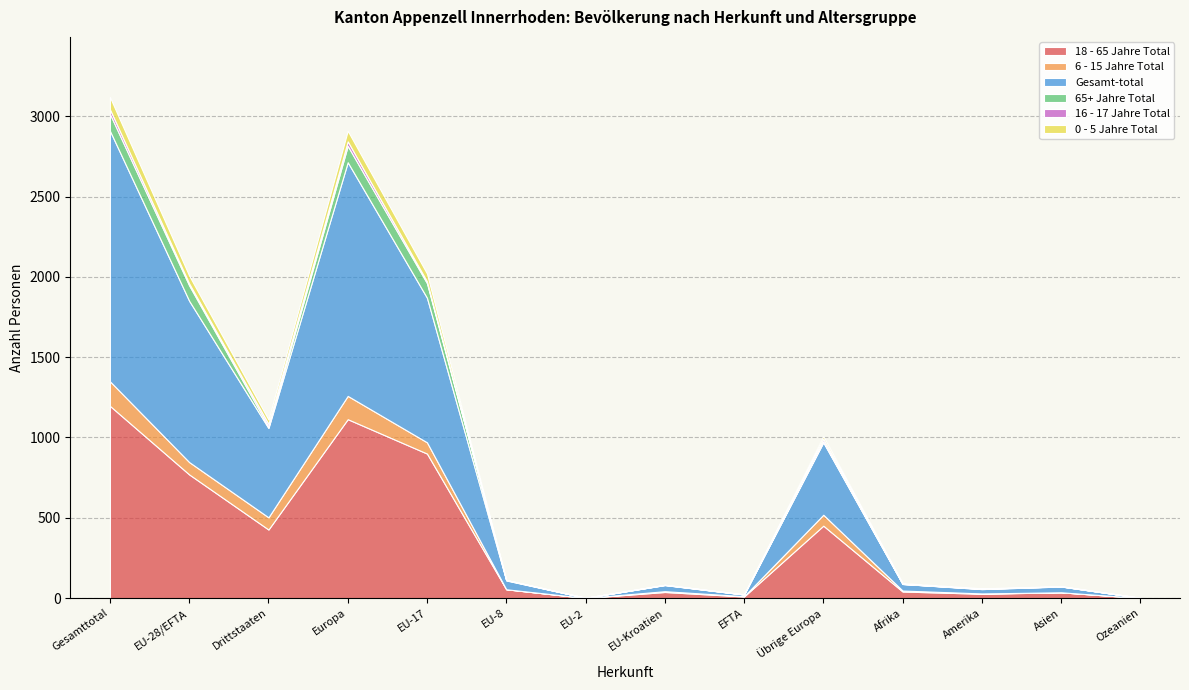

What position from the right is Übrige Europa?

5